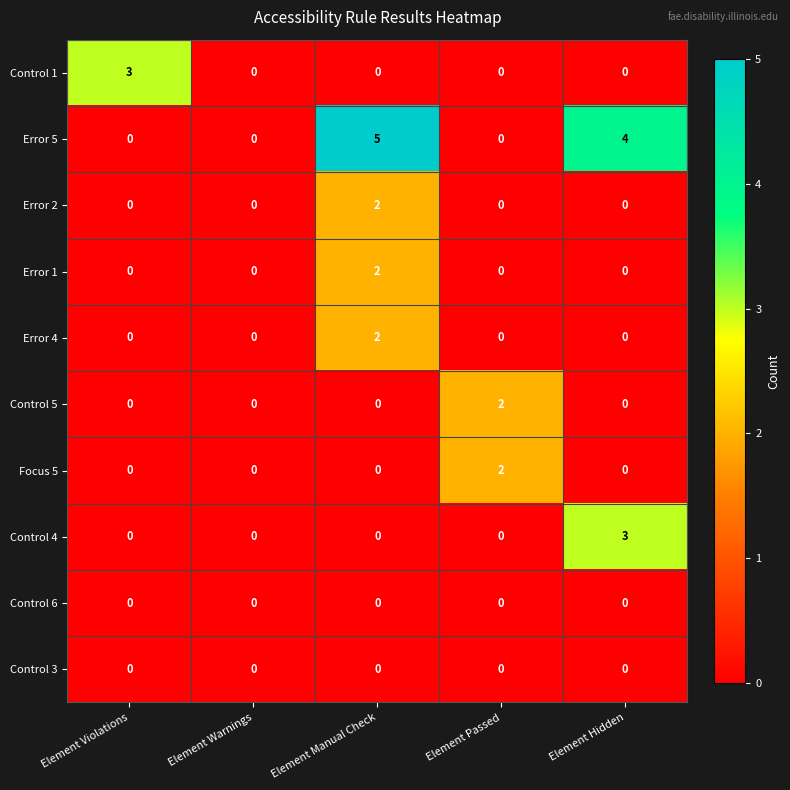

The Error 1 series shows 3 at Element Manual Check. True or false?

False